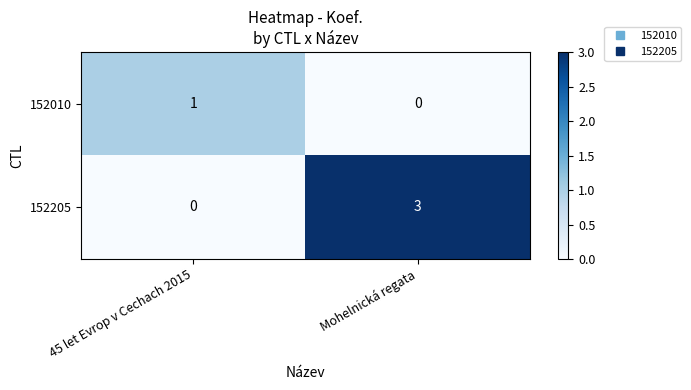

Which series changed the most between 45 let Evrop v Cechach 2015 and Mohelnická regata?

152205